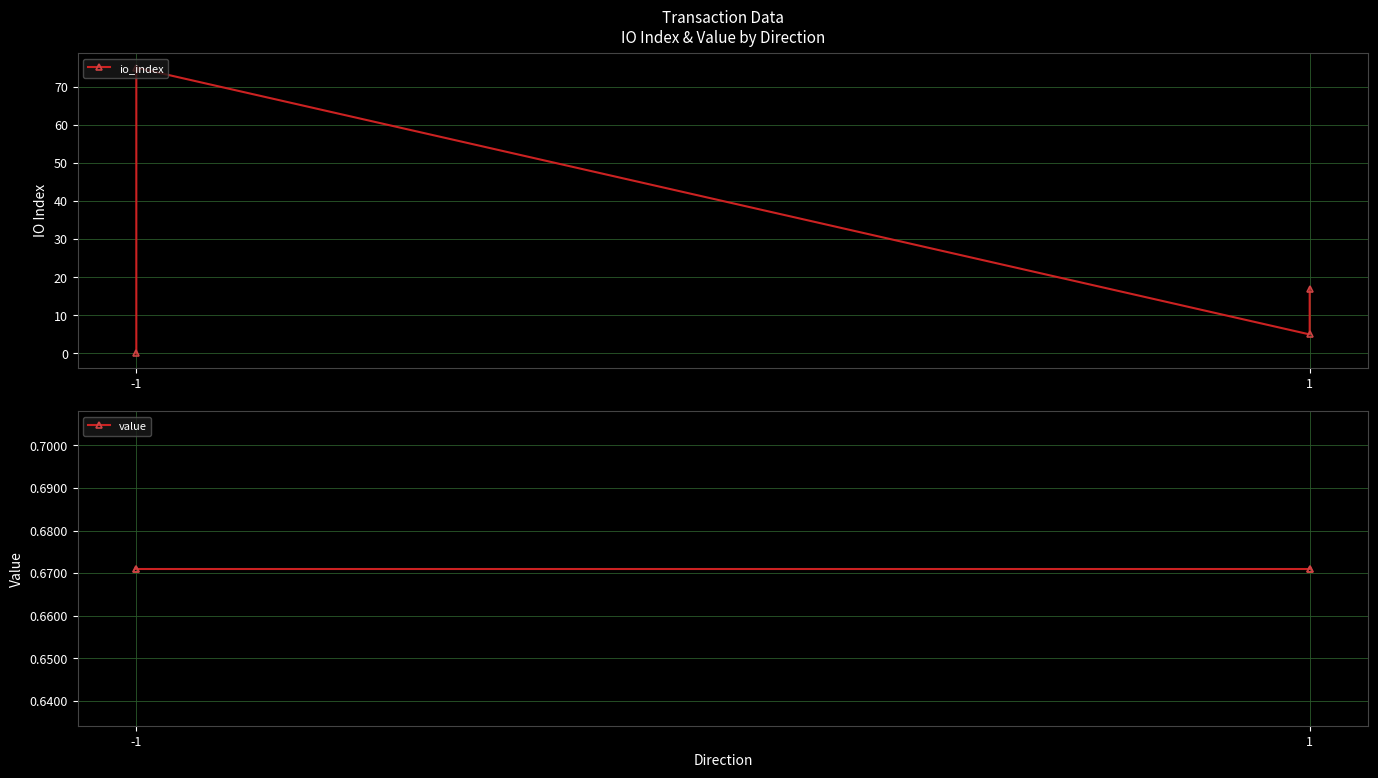

What is the approximate value of value at 1?

0.7